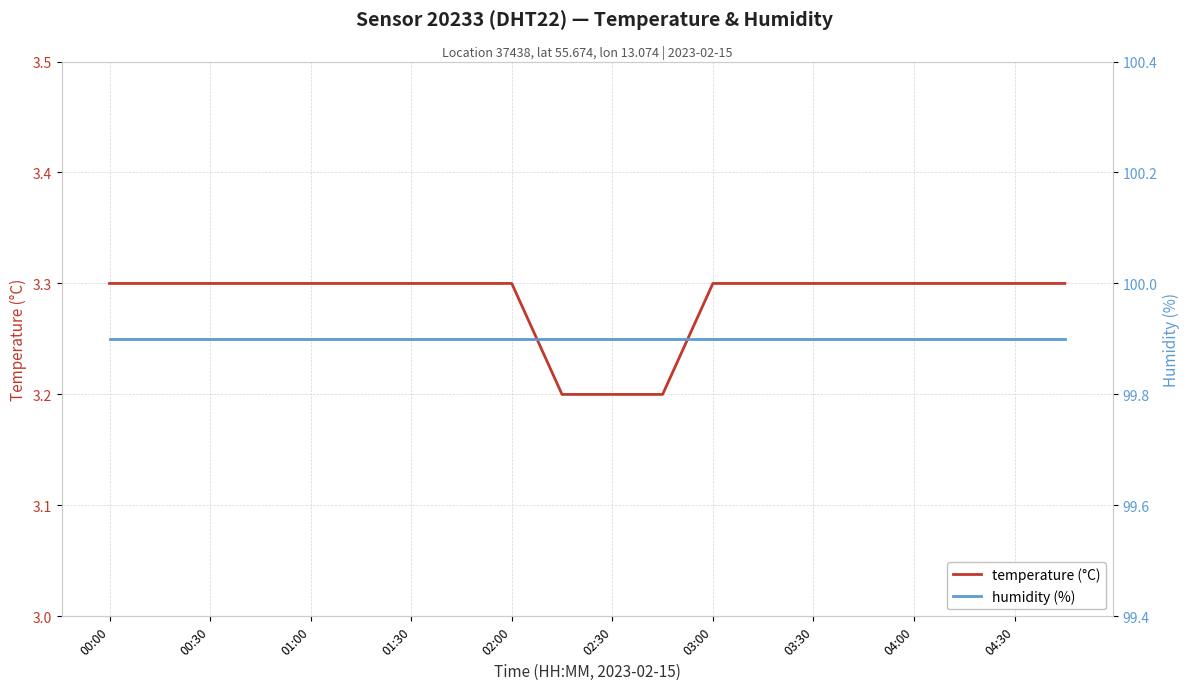

The value of temperature (°C) at 03:00 is 3.3. True or false?

True